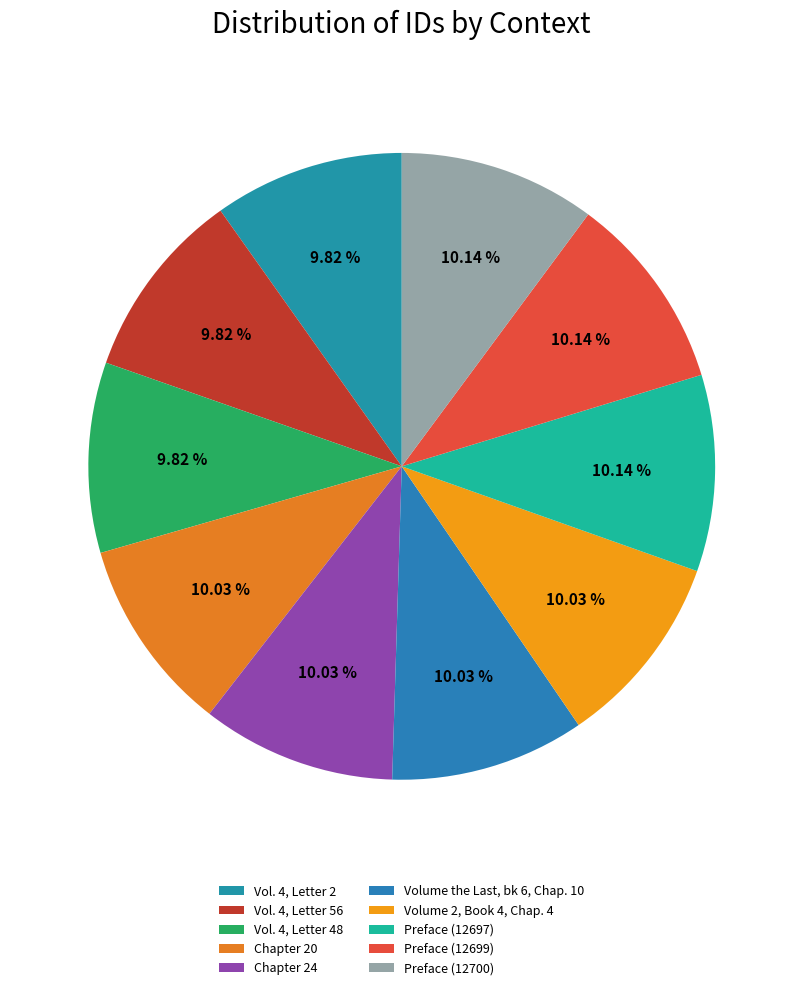

Does any single category account for the majority?

No